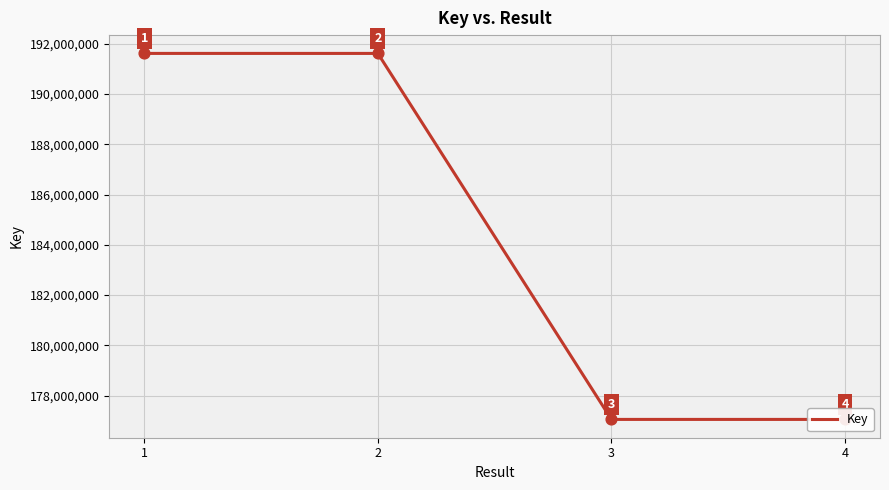

Which has a higher value, 2 or 3?

2